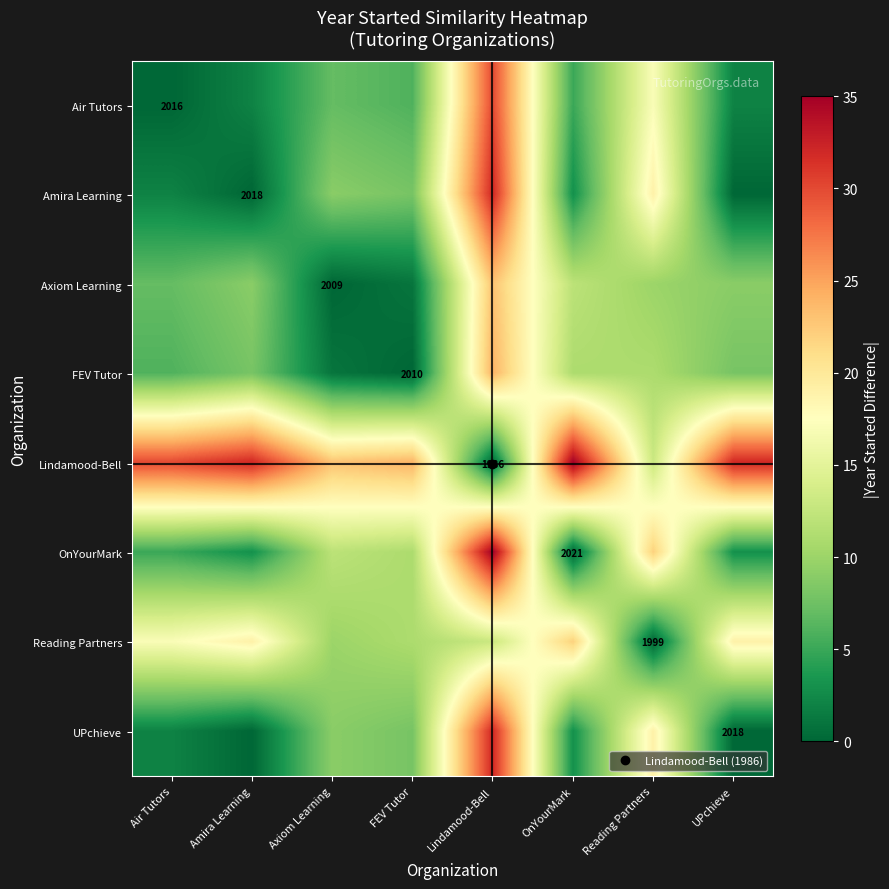

The value of OnYourMark at Lindamood-Bell is 35. True or false?

True